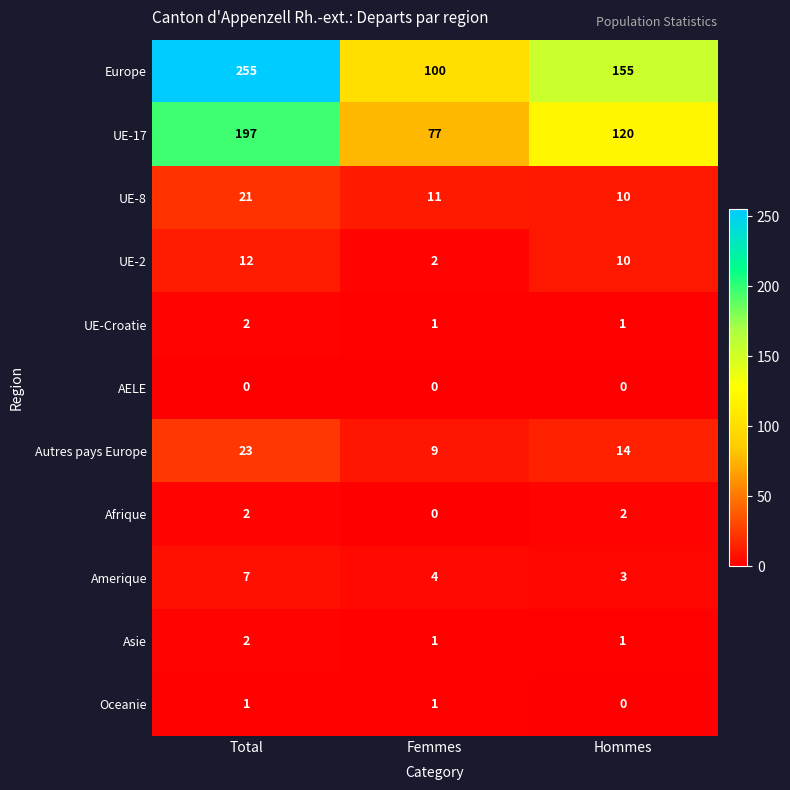

Is it true that Asie equals 1 at Femmes?

True